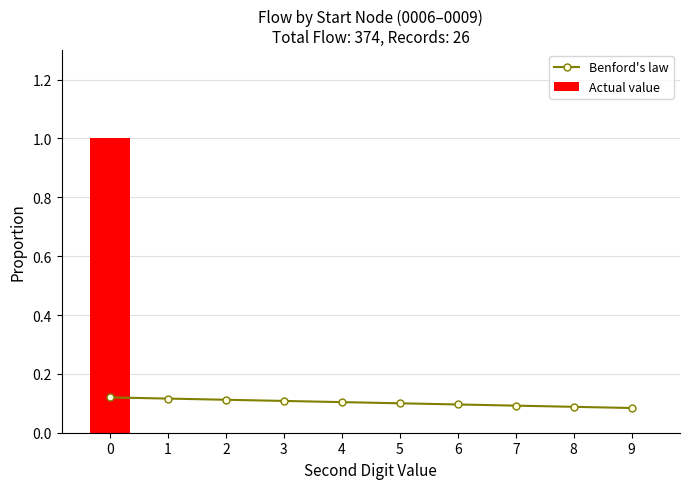

Rank the series by their average value, from lowest to highest.

Actual value, Benford's law